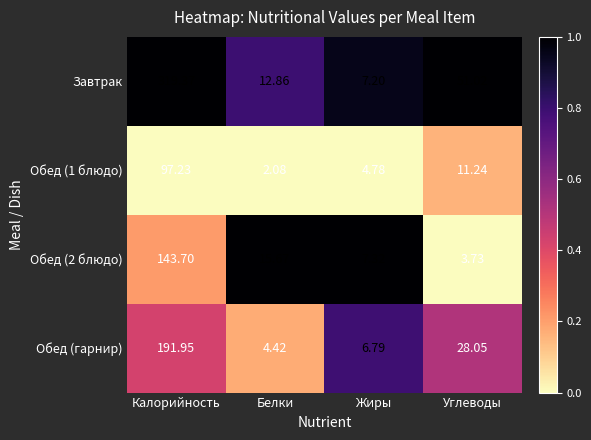

Is the value of Обед (1 блюдо) at Калорийность greater than the value of Обед (2 блюдо) at Калорийность?

No